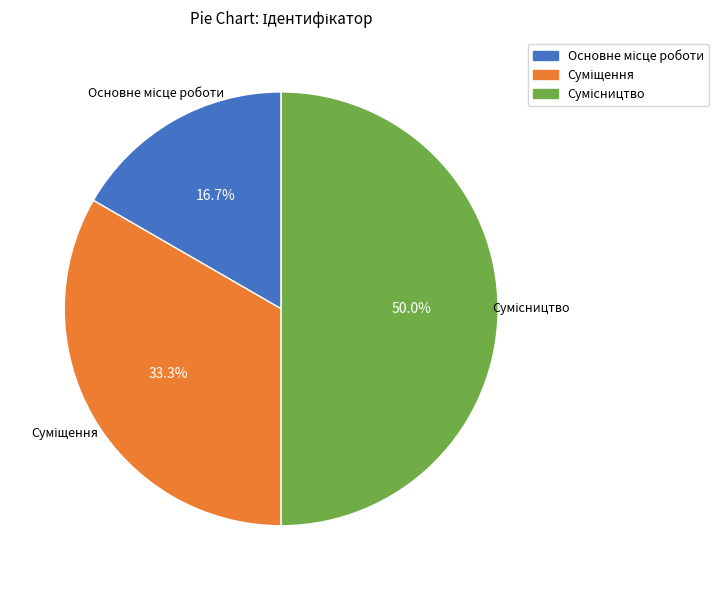

Rank the categories by value from highest to lowest.

Сумісництво, Суміщення, Основне місце роботи